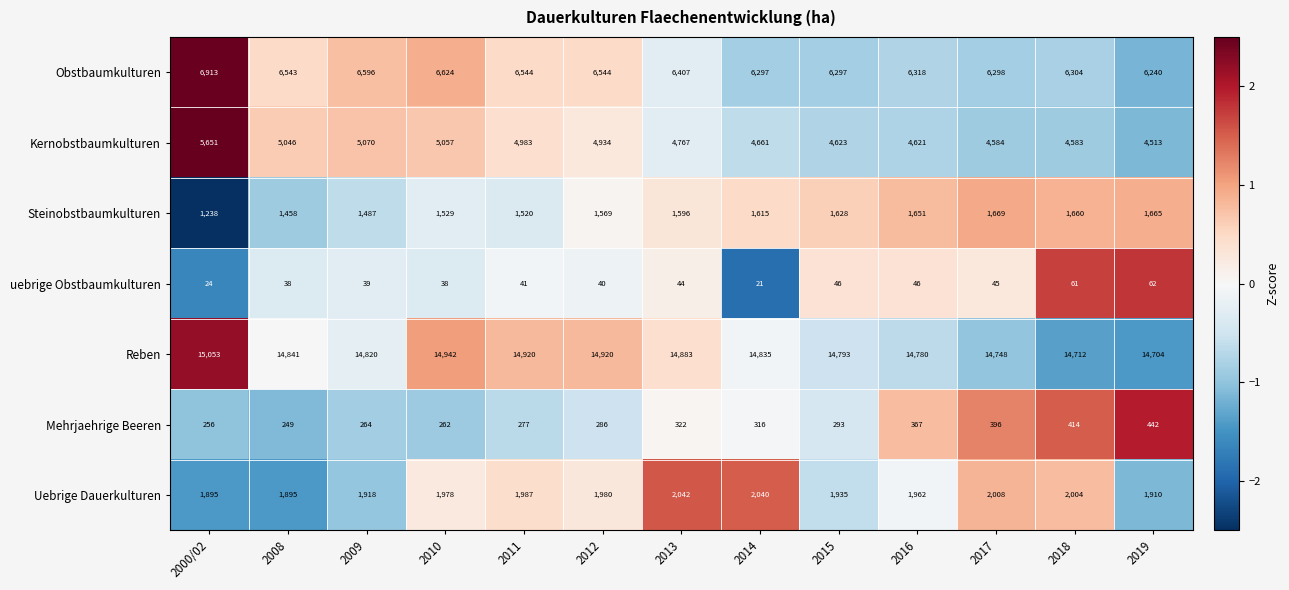

At how many categories does at least one series exceed 2898?

13